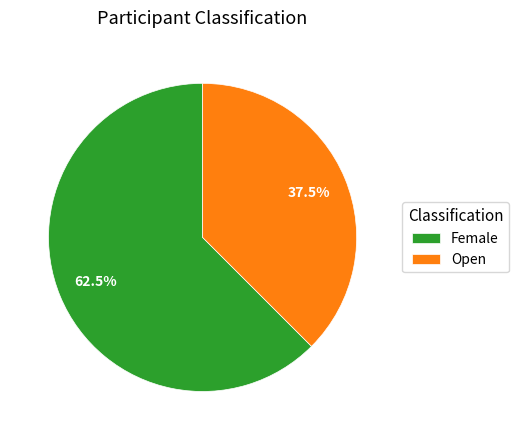

Rank the categories by value from lowest to highest.

Open, Female